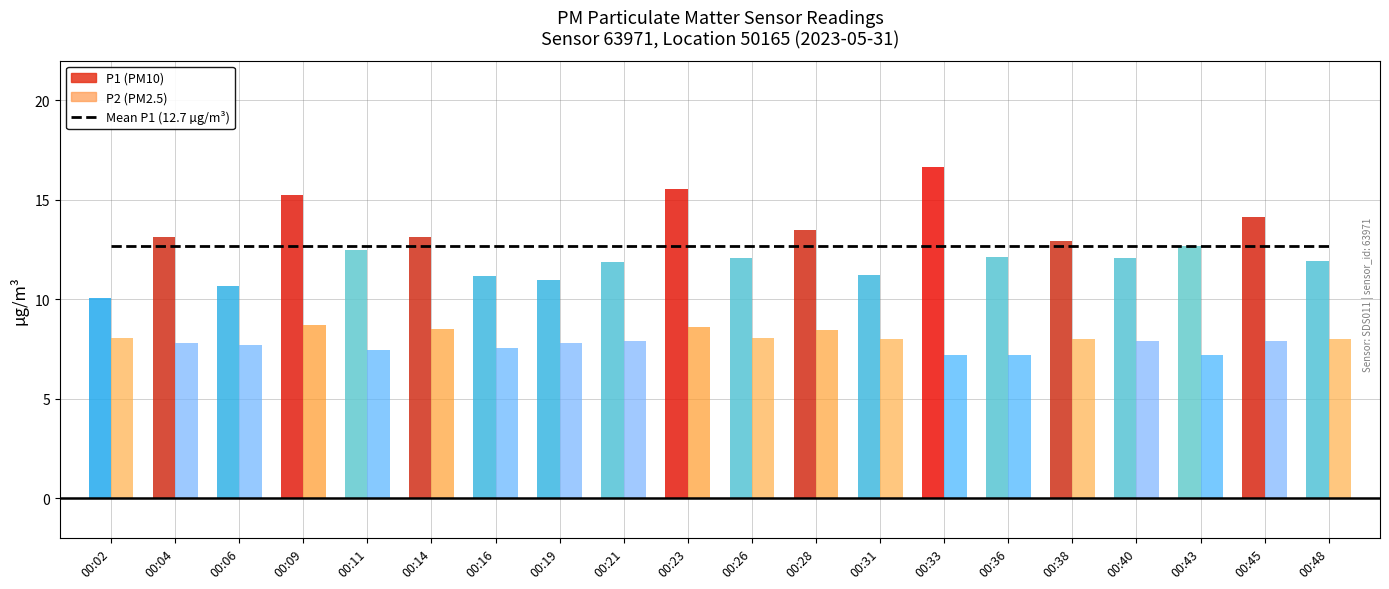

What is the value of the P2 bar at the 8th from the left?

7.8